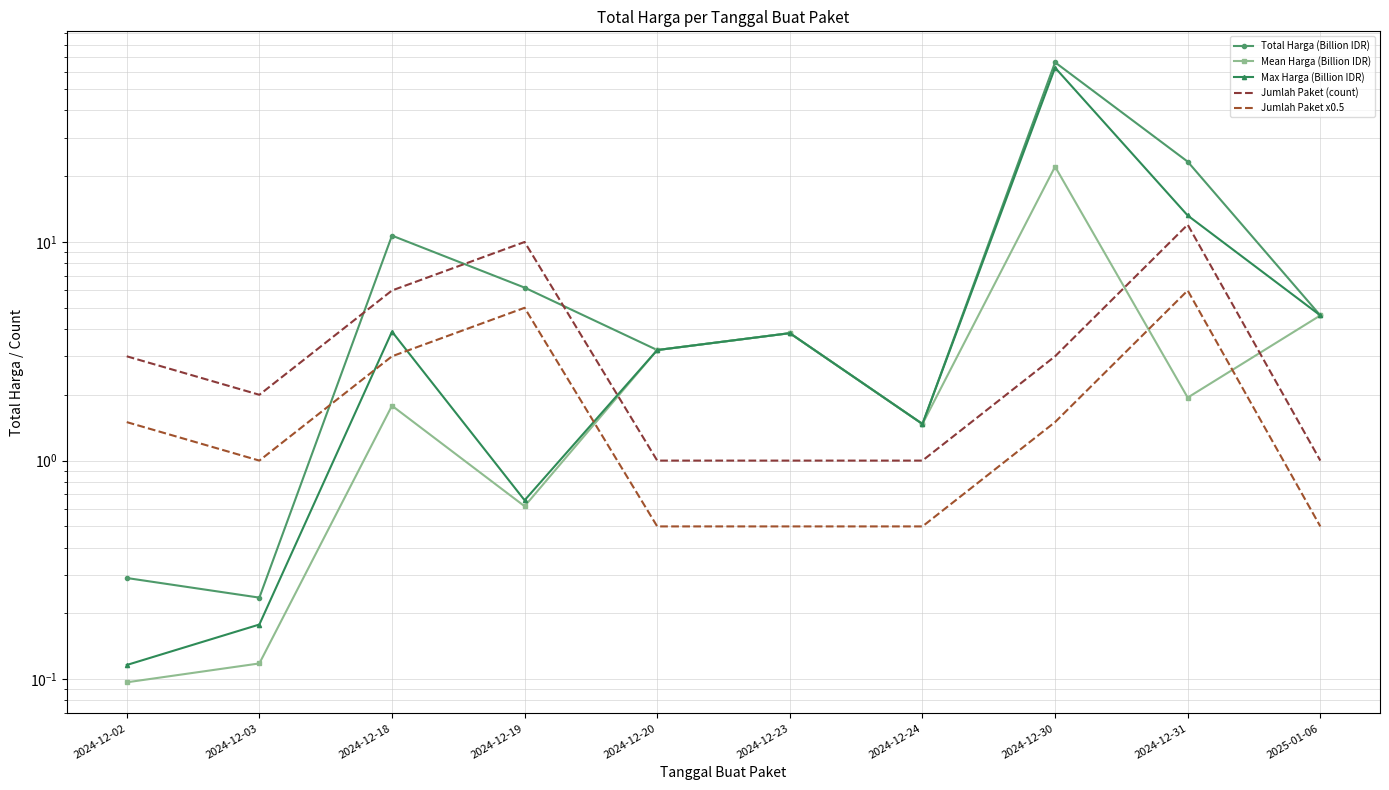

Which category has the lowest value across all series?

2024-12-02